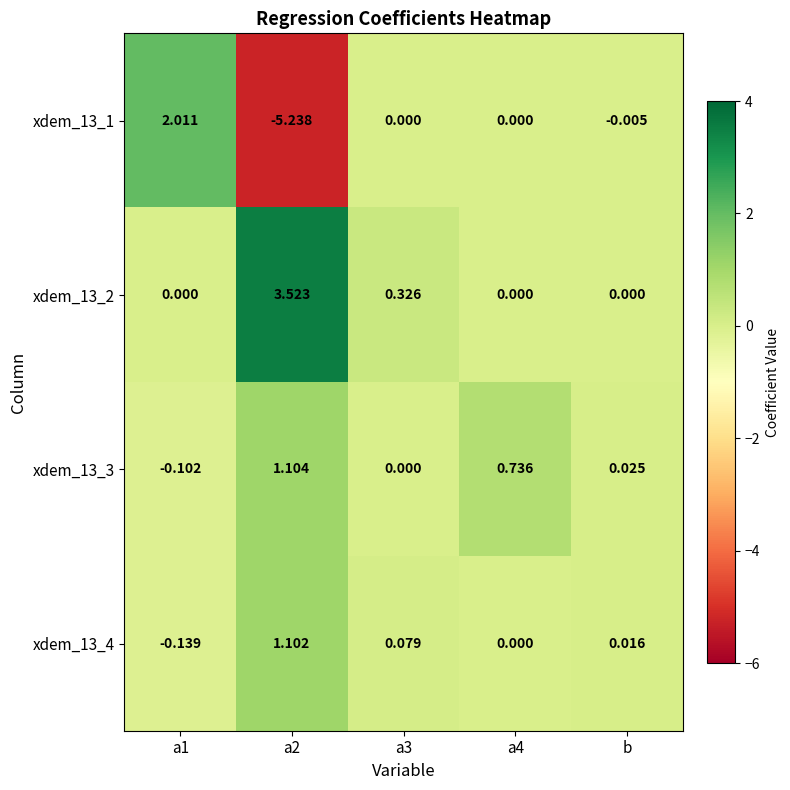

At which label is xdem_13_1 closest to -1?

b